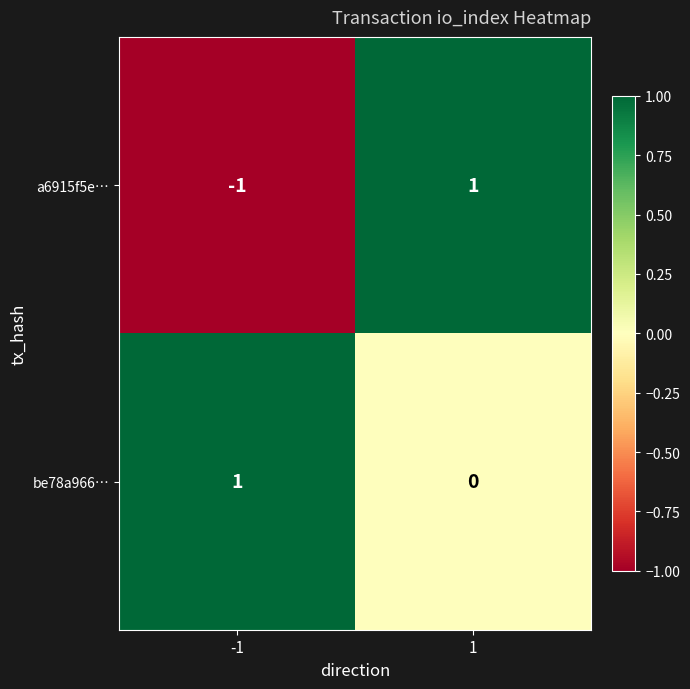

Rank the series by their average value, from lowest to highest.

a6915f5e…, be78a966…